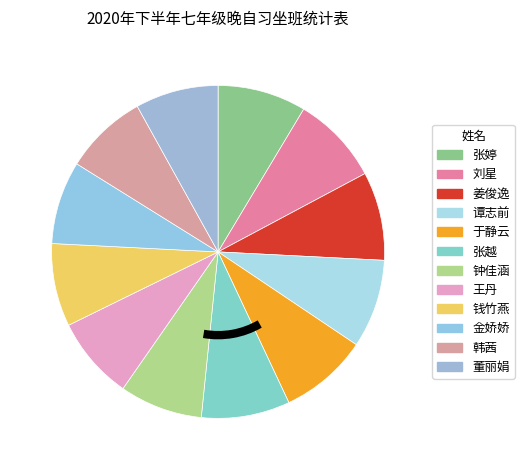

To the nearest percent, what portion does 张婷 represent?

9%